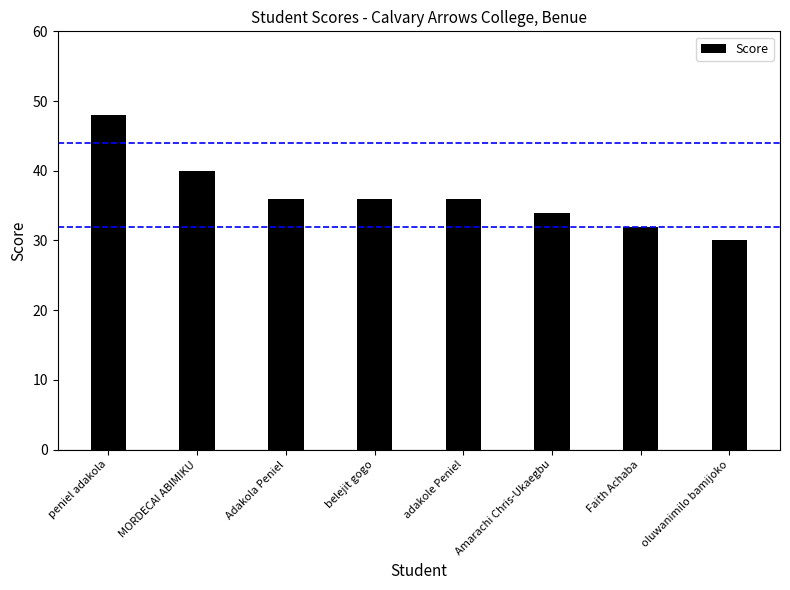

Reading left to right, transcribe all the data shown in this chart.

48	40	36	36	36	34	32	30